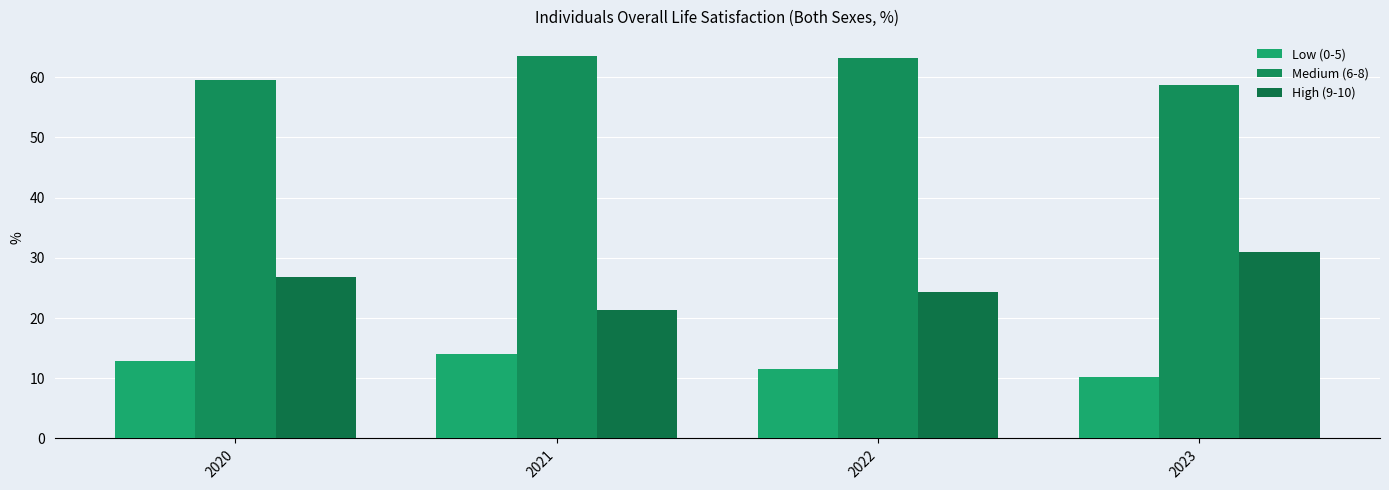

What is the minimum value for Low (0-5)?

10.2